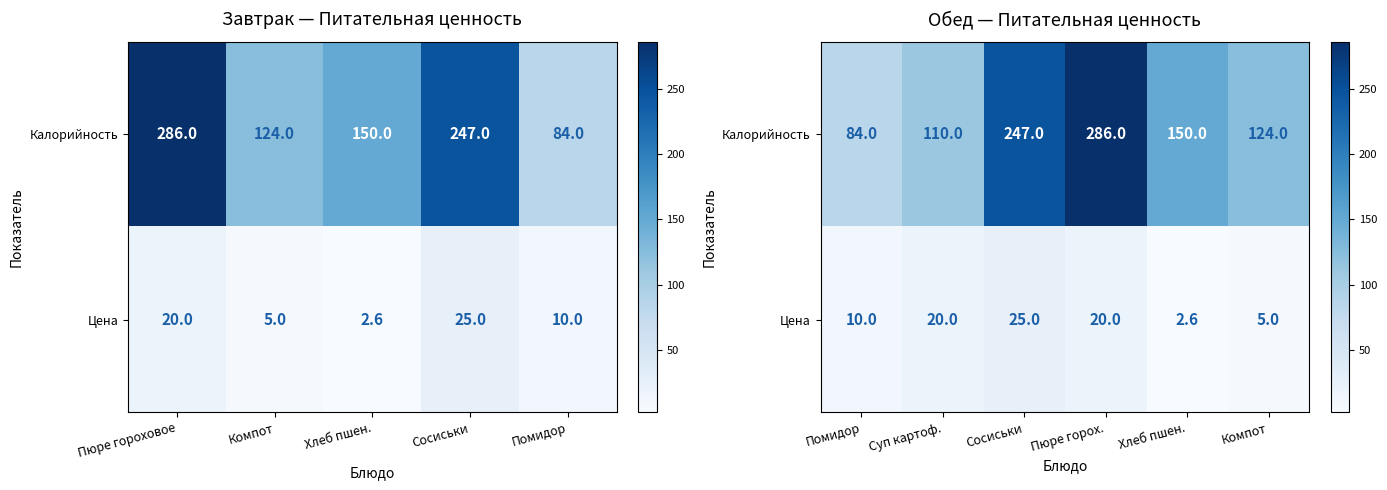

What is the lowest value of the Цена series?

2.6